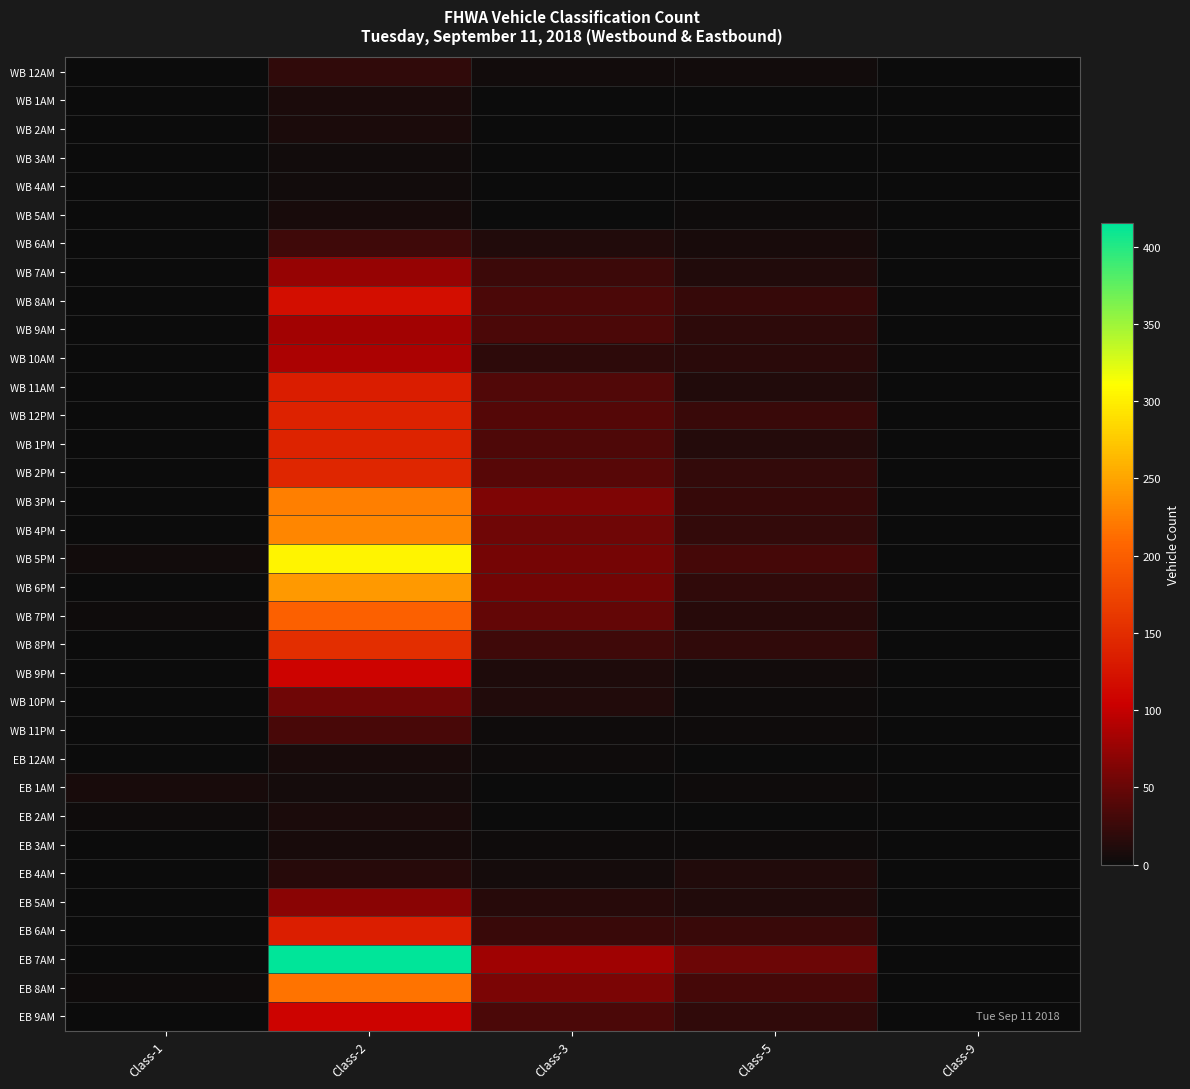

Which series has the largest range (max minus min)?

EB 7AM